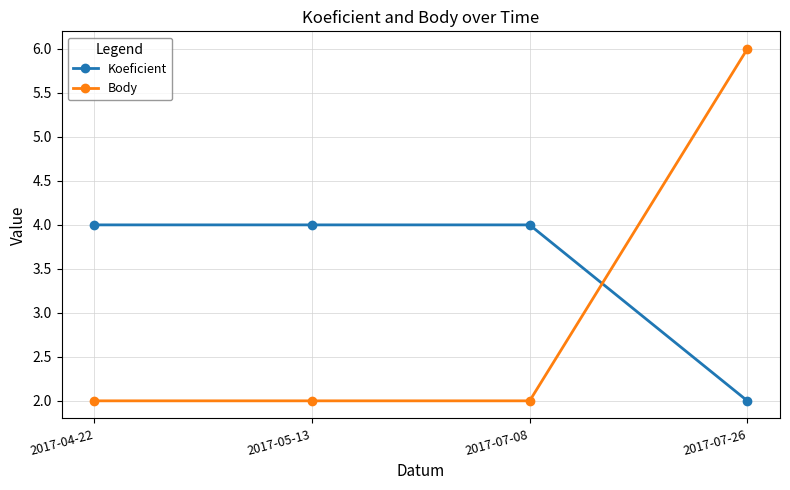

After their last crossing, which series has the higher values: Koeficient or Body?

Body